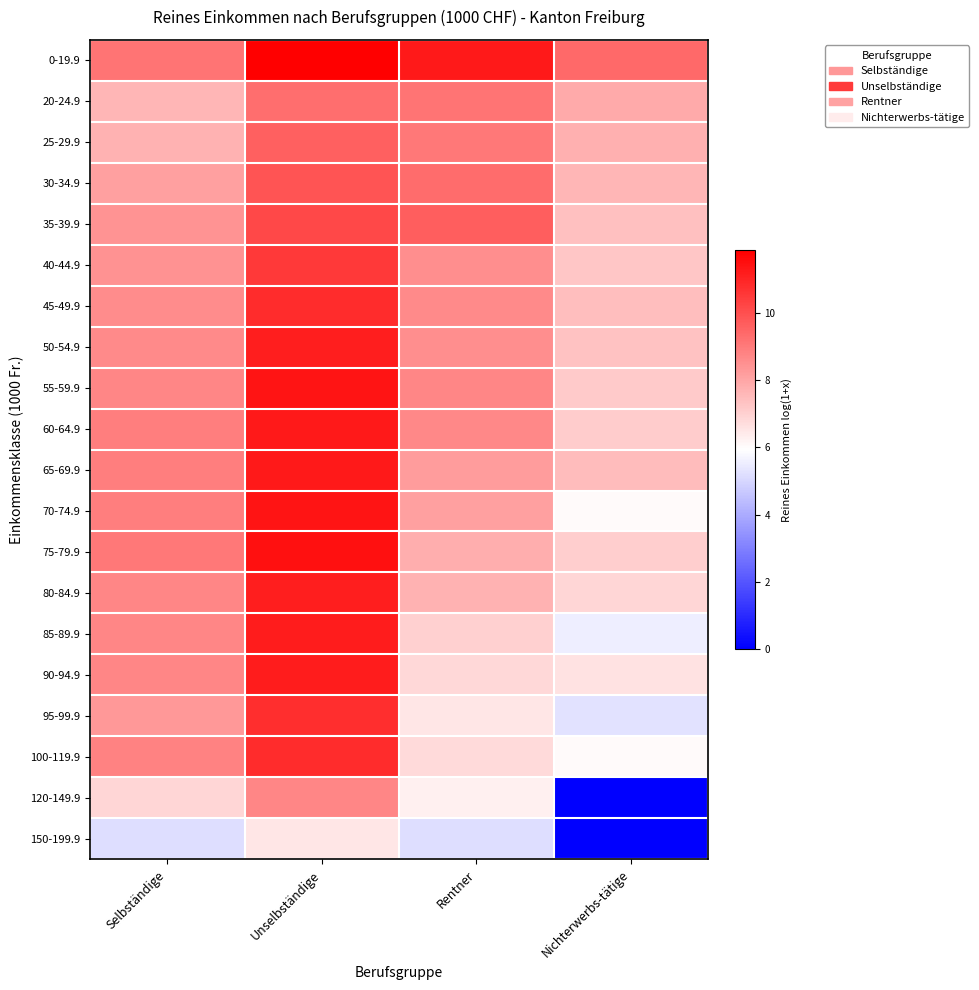

At which category is the sum across all series the highest?

Unselbständige